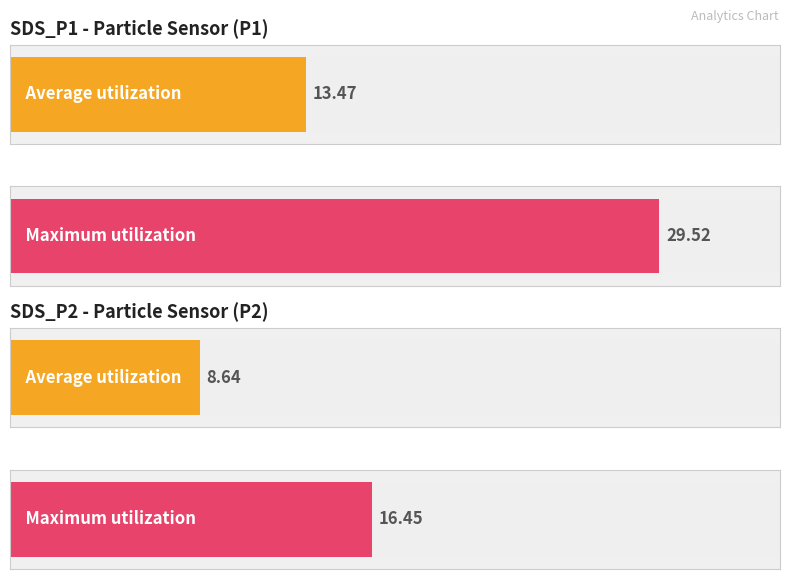

Between SDS_P2 and SDS_P1, which is larger?

SDS_P1